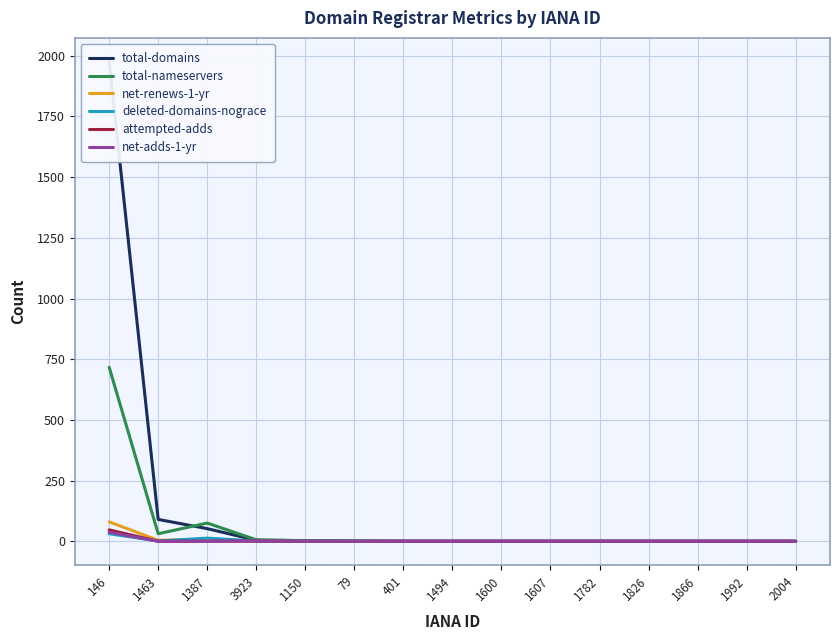

The attempted-adds series shows 15 at 1463. True or false?

False